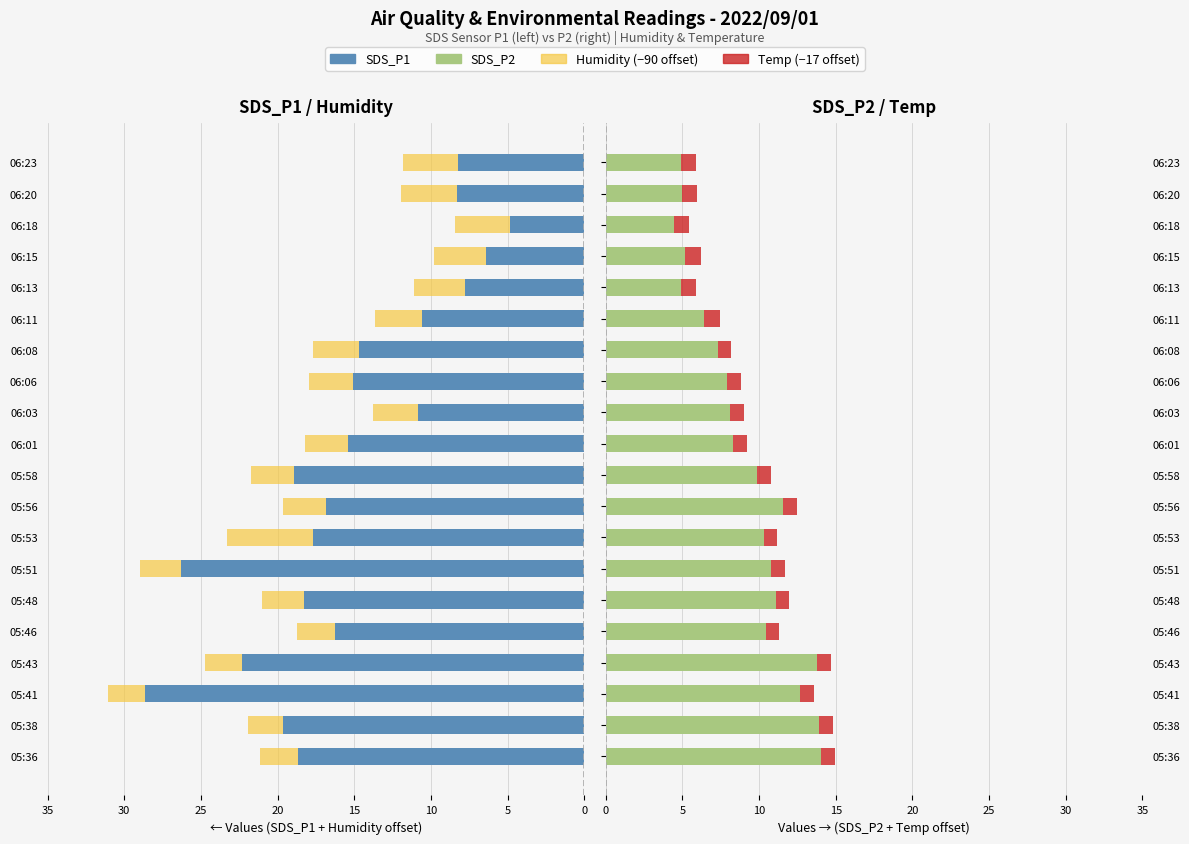

At how many categories does at least one series exceed 18?

7